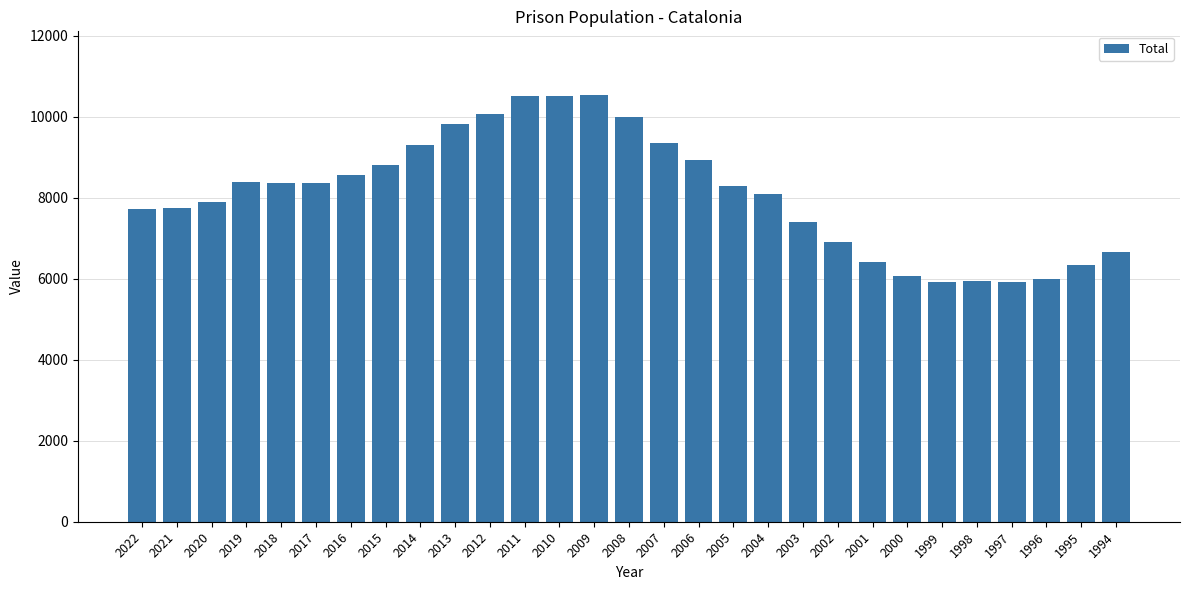

The chart shows a value of 10062 at 2012. True or false?

True